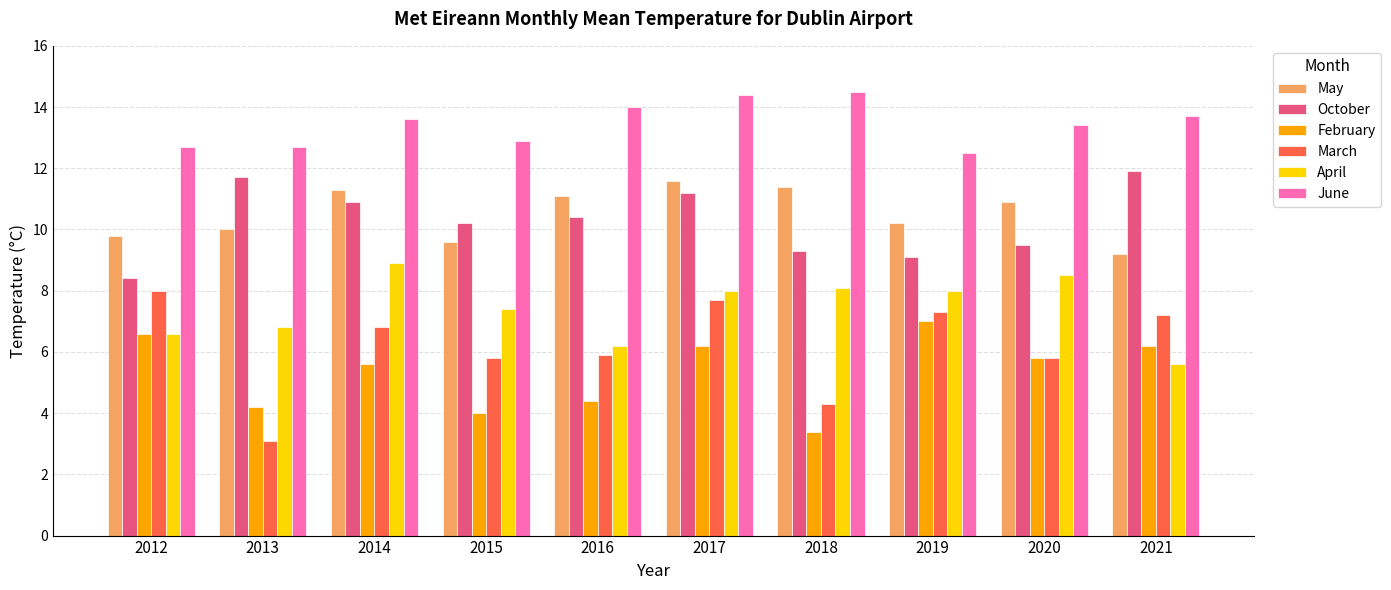

At which category does the chart reach its minimum across all series?

2013